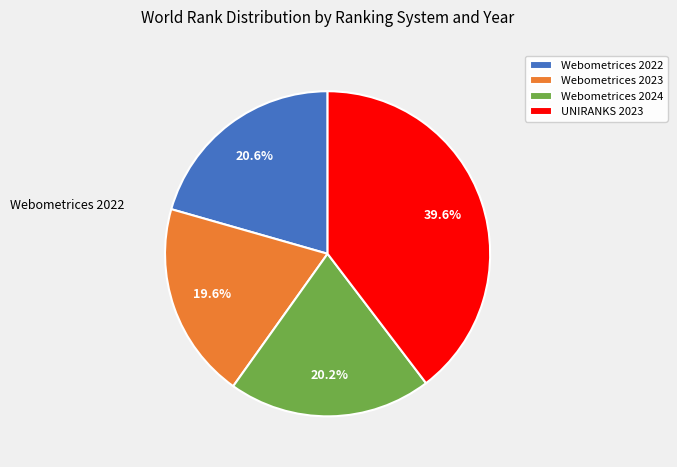

Which category has the smallest portion of the pie?

Webometrices 2023